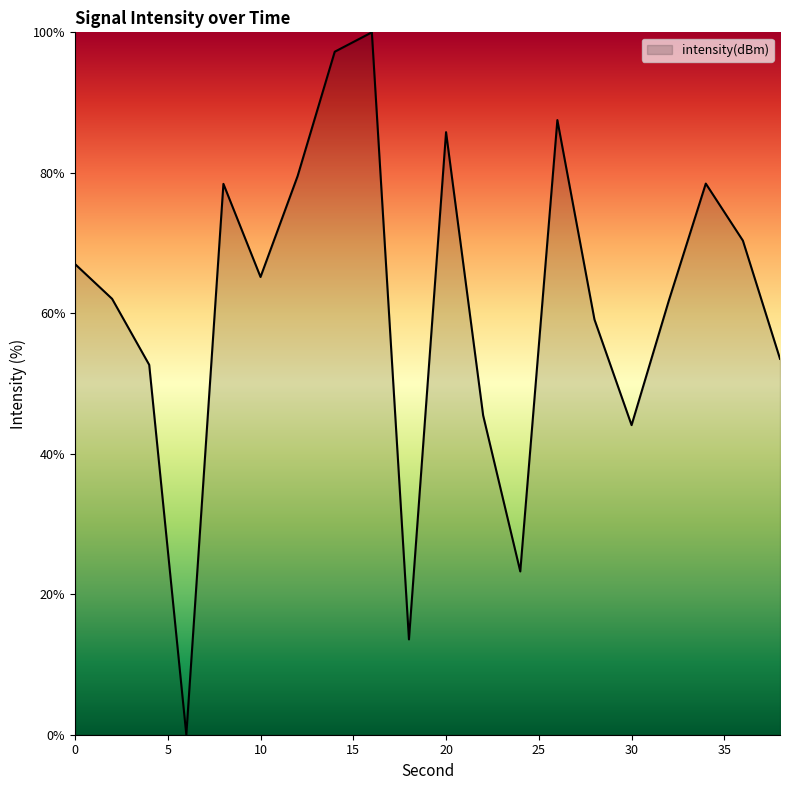

True or false: the data has more than 1 interior local peaks.

True